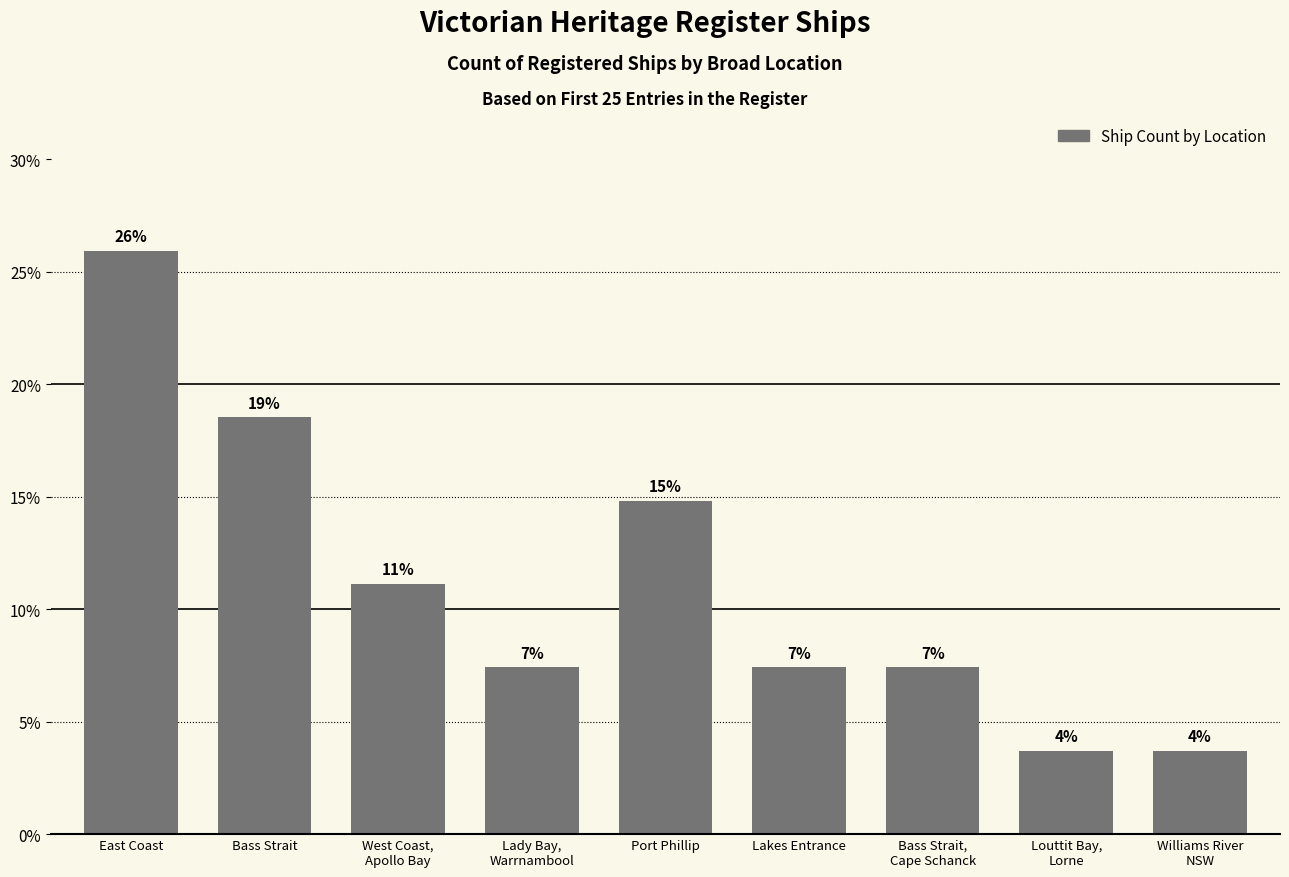

How many bars are there in total?

9